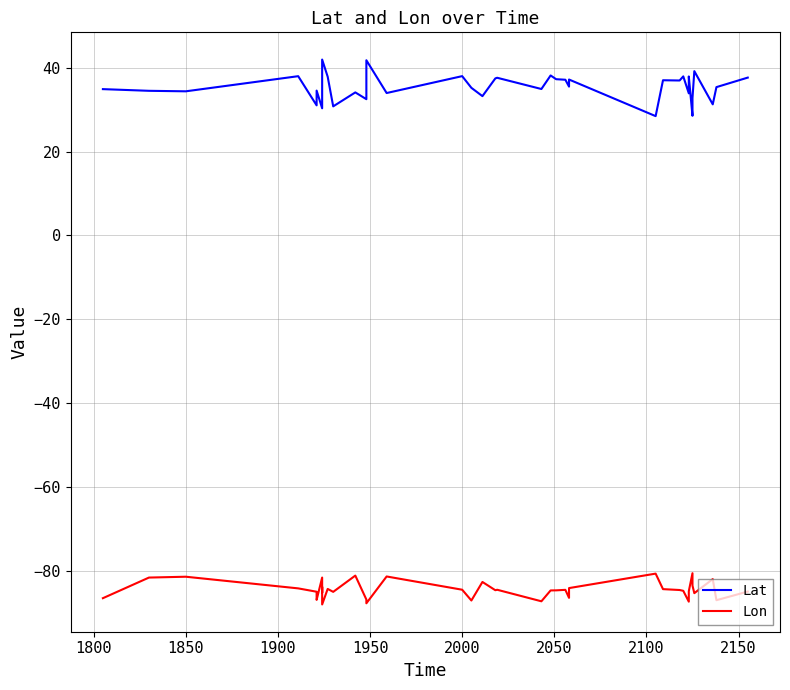

Which series has the largest range (max minus min)?

Lat